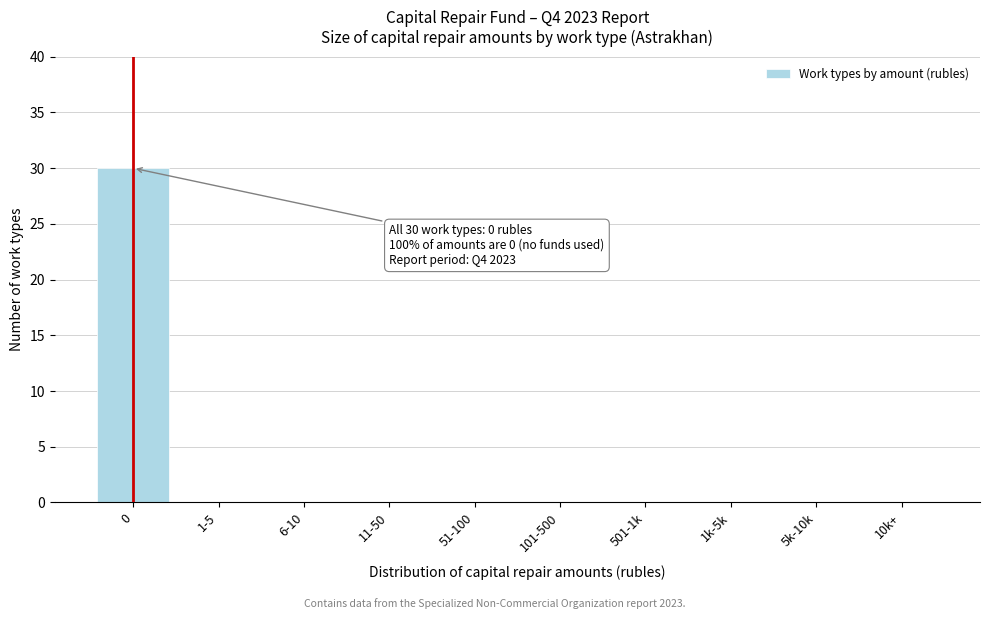

Reading right to left, list all the values displayed in this chart.

10k+=0	5k-10k=0	1k-5k=0	501-1k=0	101-500=0	51-100=0	11-50=0	6-10=0	1-5=0	0=30